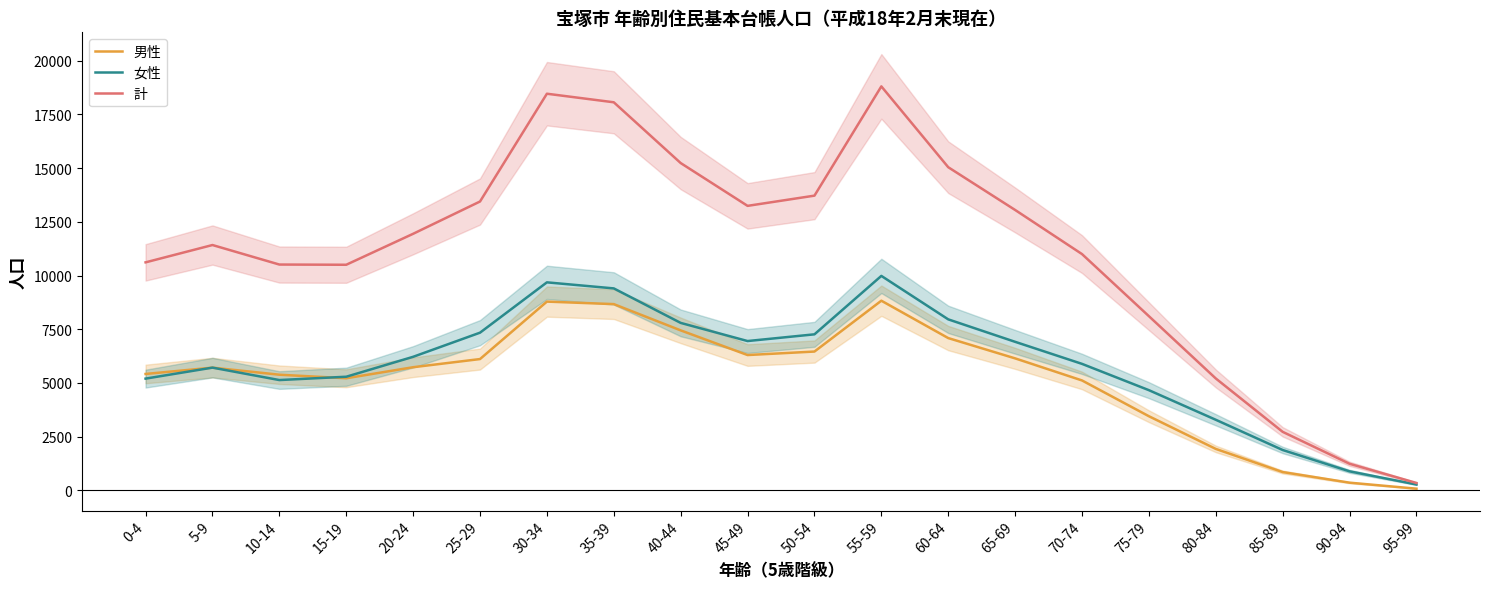

Reading left to right, what are all the values shown in this chart?

男性: 0-4=5415	5-9=5710	10-14=5380	15-19=5215	20-24=5729	25-29=6109	30-34=8785	35-39=8668	40-44=7445	45-49=6296	50-54=6459	55-59=8827	60-64=7086	65-69=6141	70-74=5113	75-79=3446	80-84=1924	85-89=846	90-94=352	95-99=72
女性: 0-4=5198	5-9=5710	10-14=5131	15-19=5286	20-24=6214	25-29=7338	30-34=9682	35-39=9400	40-44=7793	45-49=6948	50-54=7261	55-59=9982	60-64=7958	65-69=6912	70-74=5885	75-79=4660	80-84=3281	85-89=1873	90-94=880	95-99=266
計: 0-4=10613	5-9=11420	10-14=10511	15-19=10501	20-24=11943	25-29=13447	30-34=18467	35-39=18068	40-44=15238	45-49=13244	50-54=13720	55-59=18809	60-64=15044	65-69=13053	70-74=10998	75-79=8106	80-84=5205	85-89=2719	90-94=1232	95-99=338